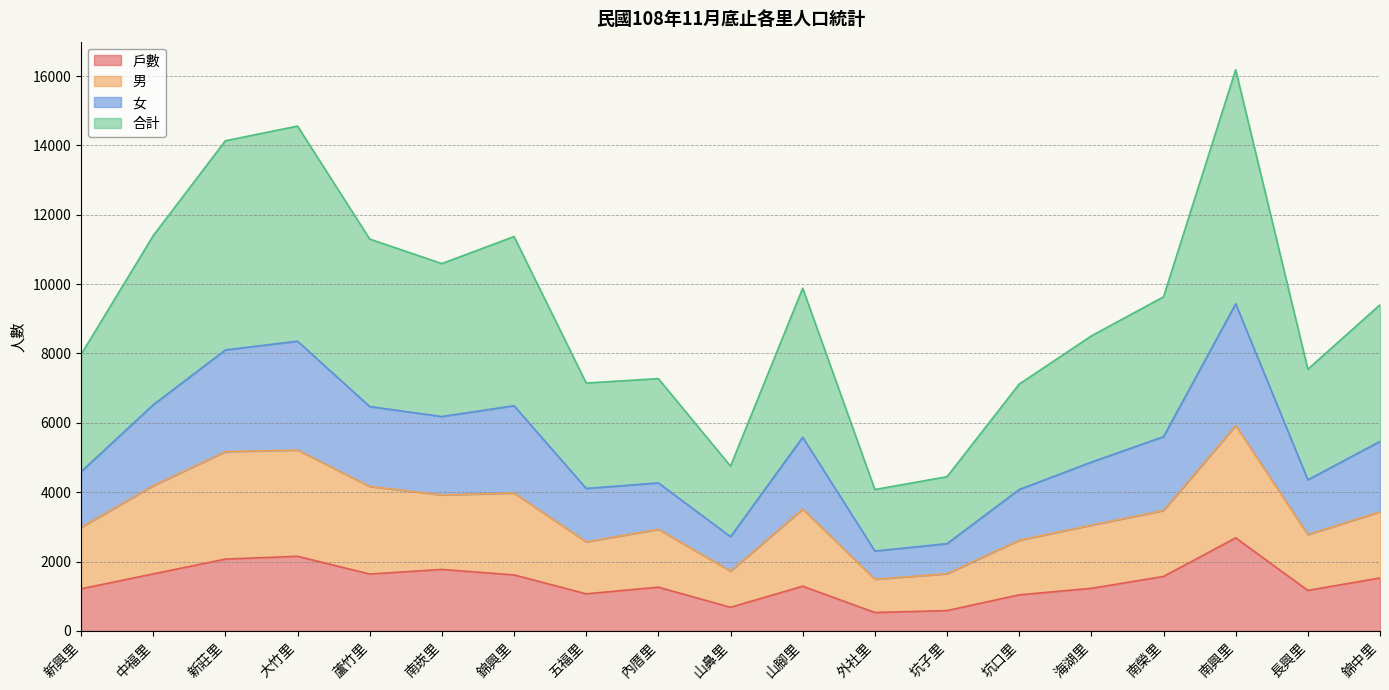

Which category has the highest value in the 戶數 series?

南興里